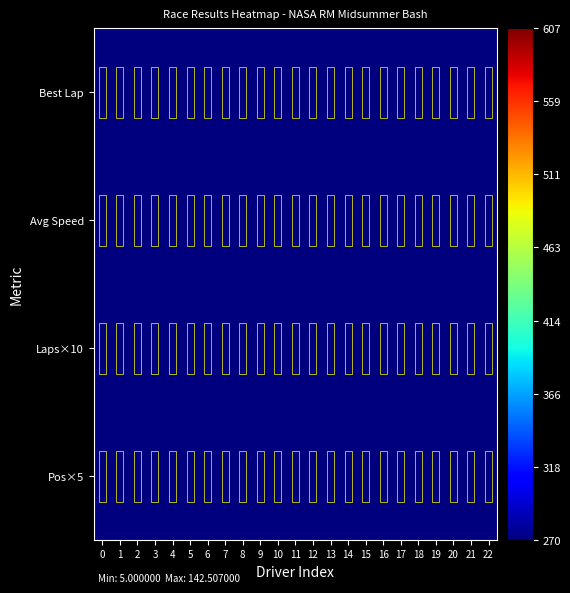

Which series changed the most between 2 and 17?

Pos×5